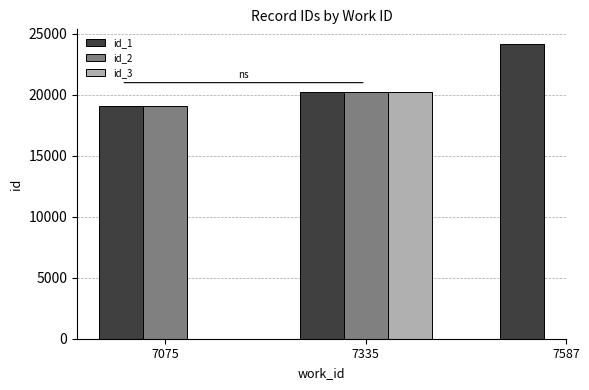

True or false: id_1 has a value of 24165.0 at 7587.

True